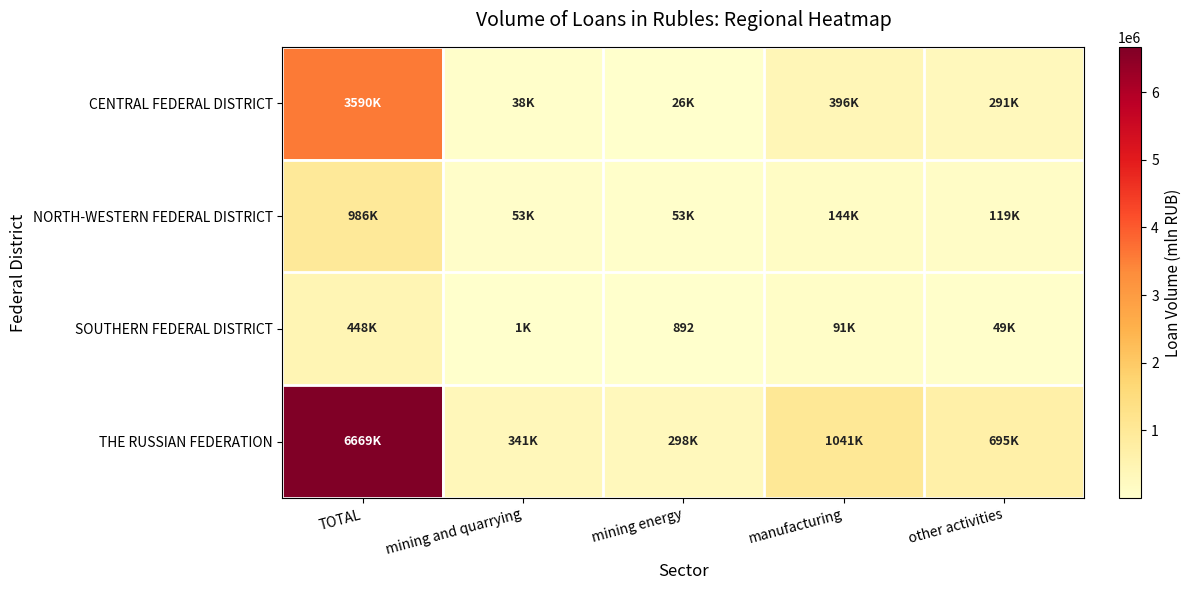

What is the sum of the THE RUSSIAN FEDERATION values at mining energy and TOTAL?

6967021